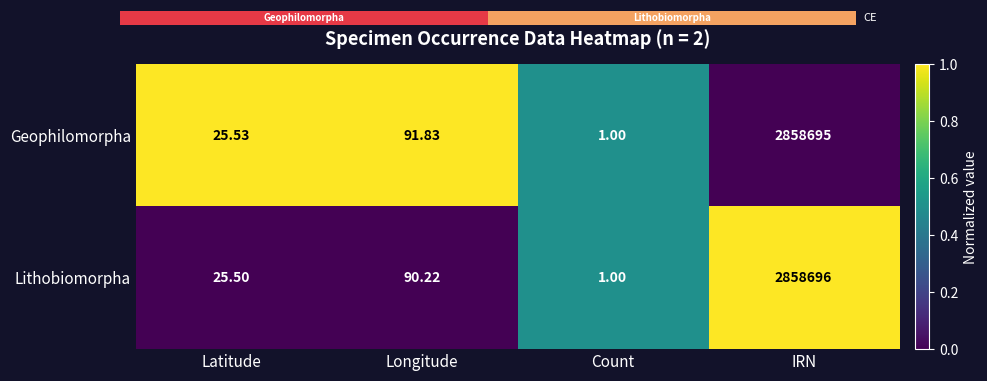

At which category is the sum across all series the highest?

IRN